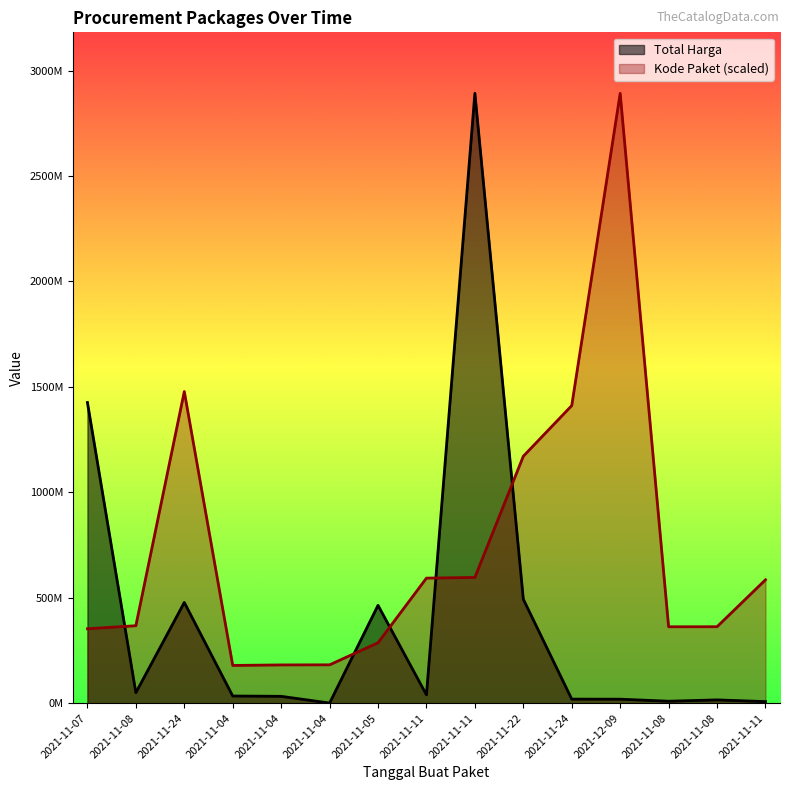

Read the Total Harga value at 2021-11-24.

477600000.0